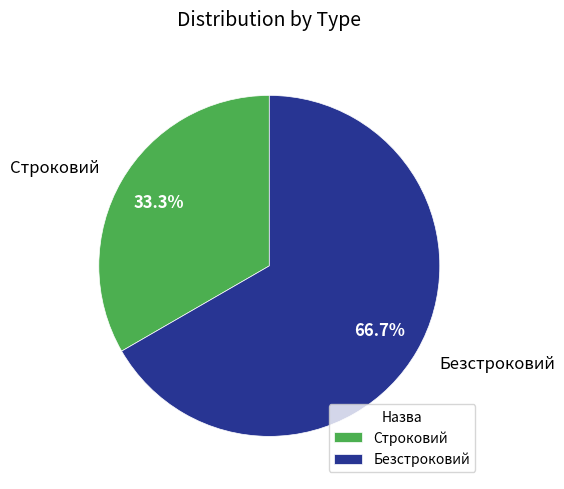

How much of the chart is everything except Безстроковий?

33.3%